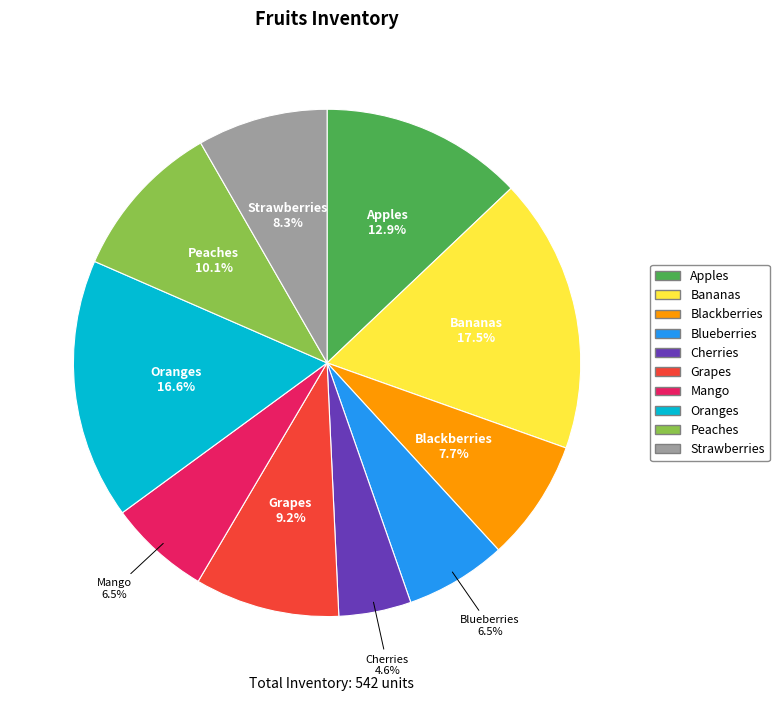

What percentage is the Peaches slice, to the nearest percent?

10%